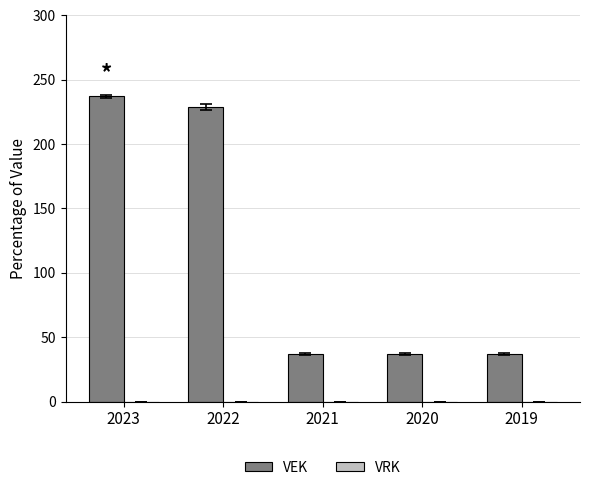

What is the difference between the values at 2019 and 2023?

200